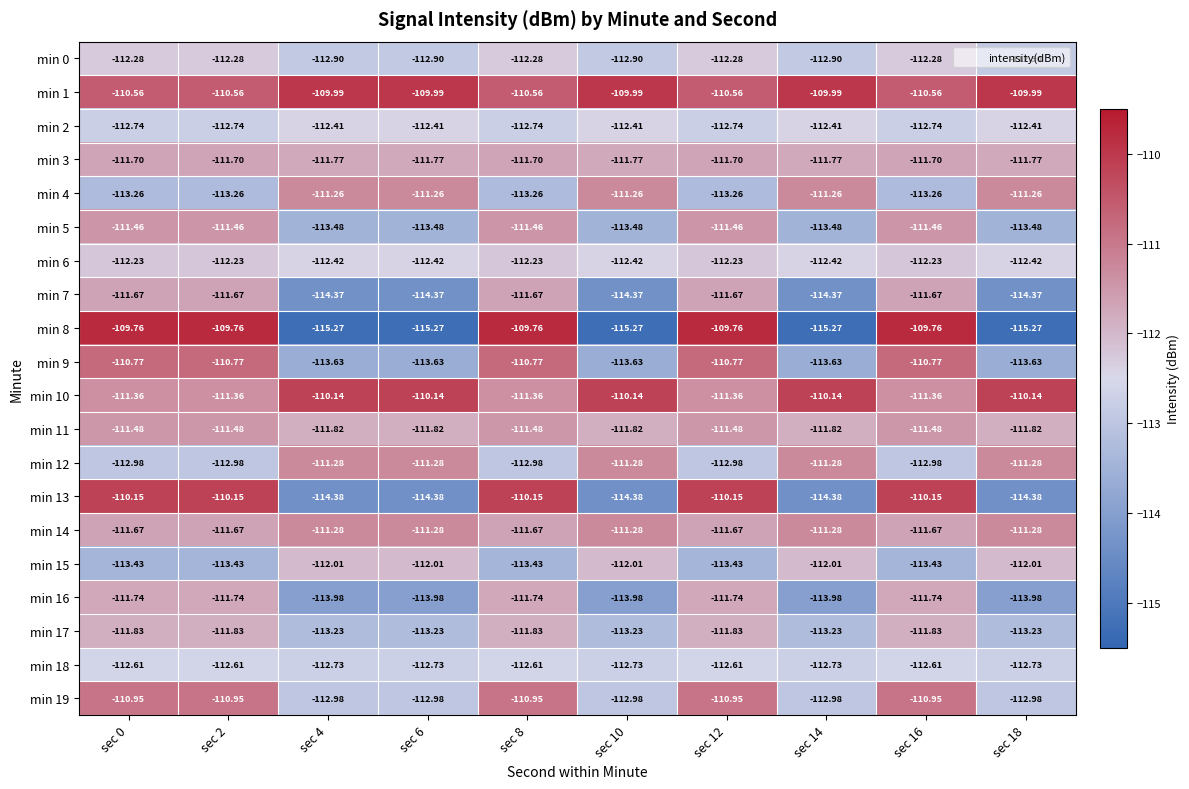

What is the spread (max minus min) of values at sec 8?

3.7